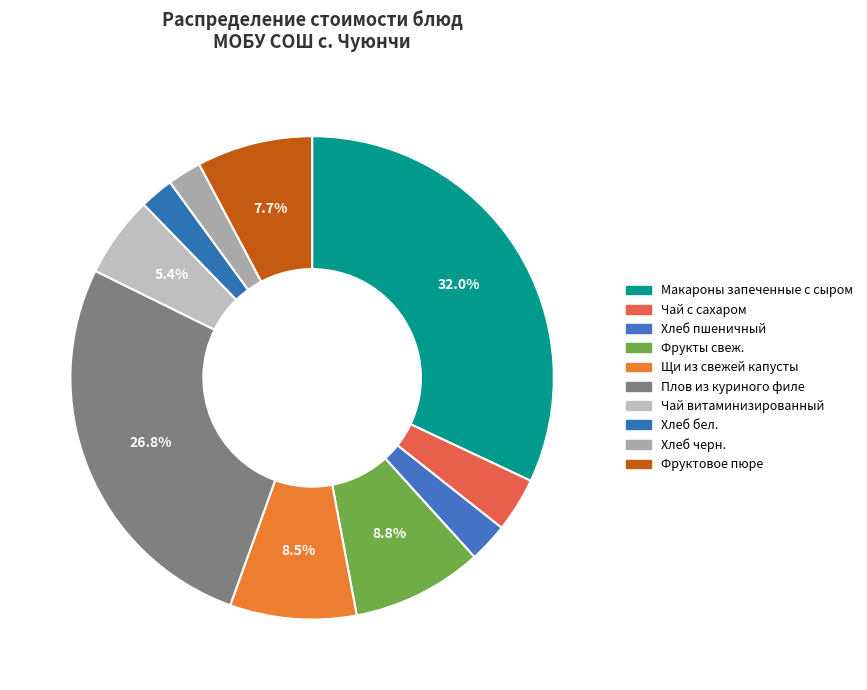

Count the number of slices in the pie.

10